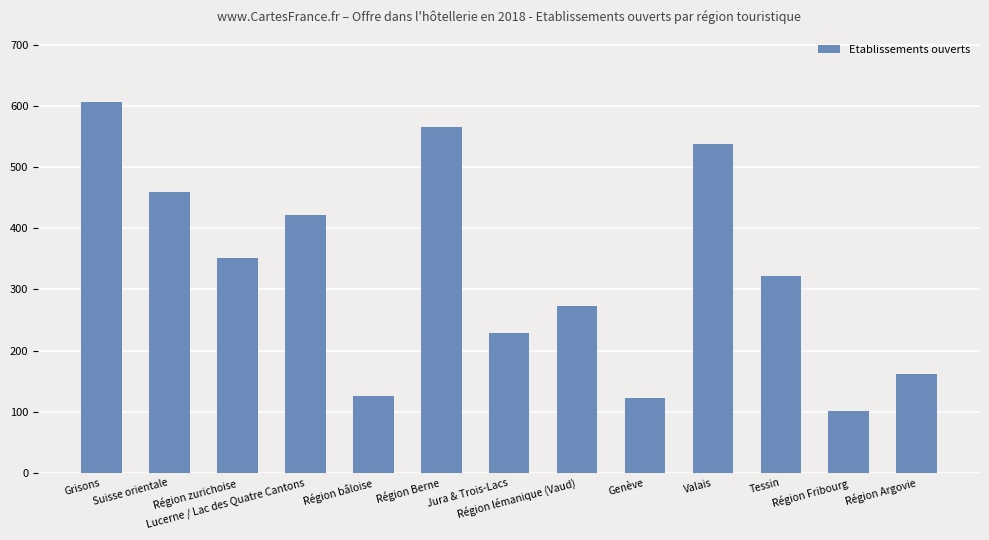

What is the value of the 1st bar from the left?

607.2